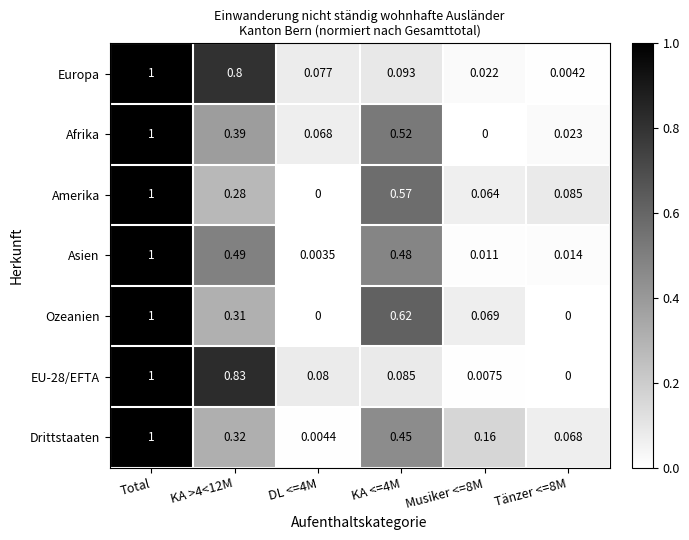

At which category is the sum across all series the highest?

Total